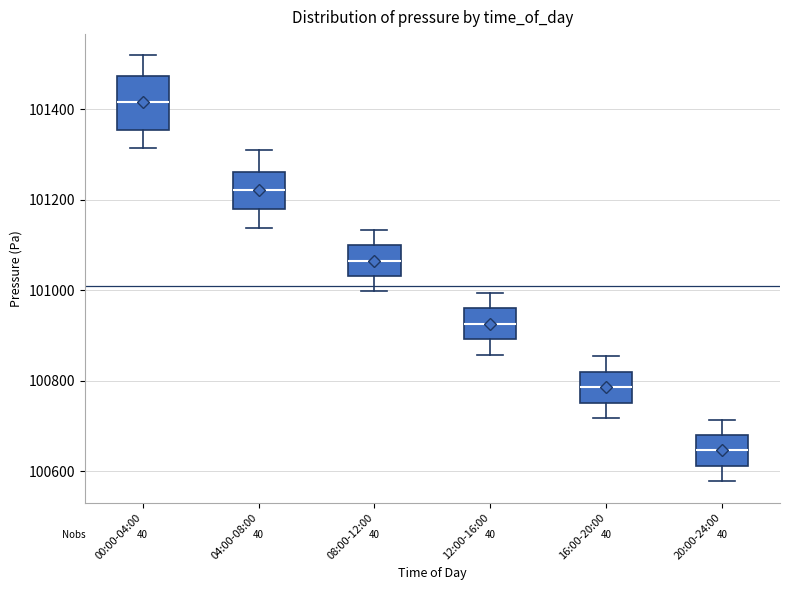

Where does the upper whisker of the box for 00:00-04:00 end on the y-axis? The values are not printed on the chart, so give them approximately, as read against the axis.

101520